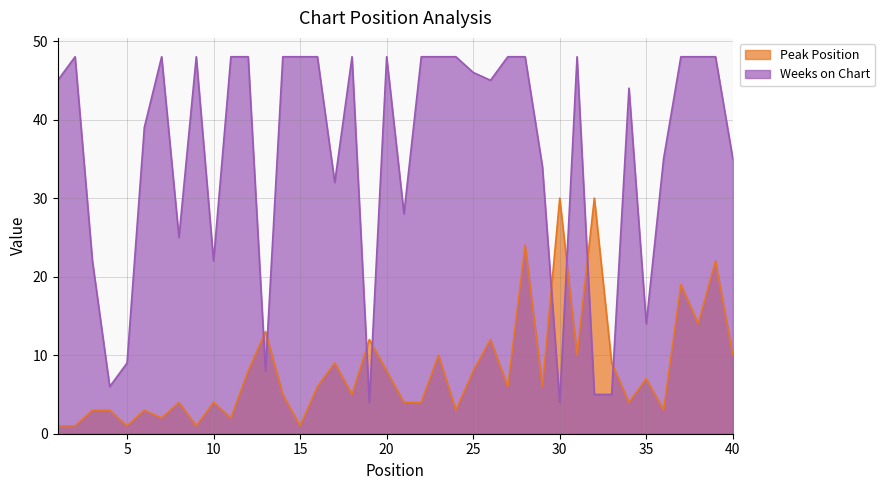

At which category does Weeks on Chart reach its first local valley?

4